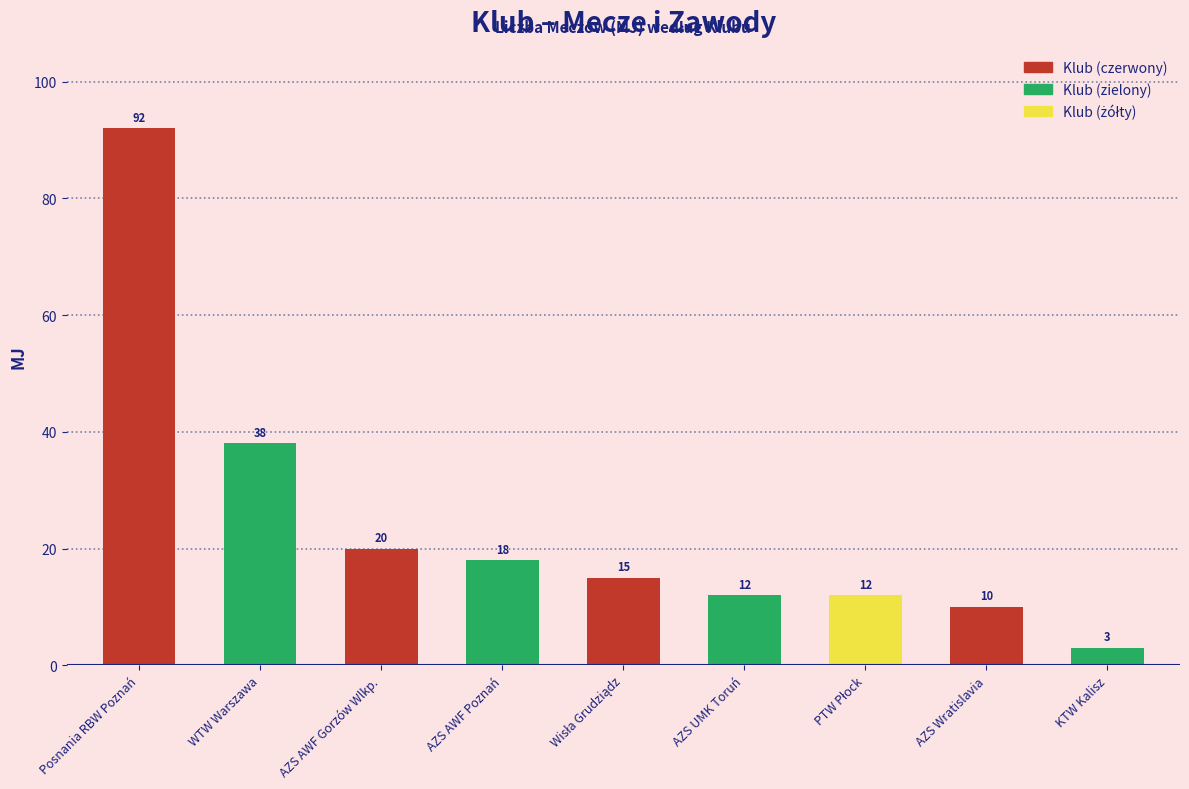

Reading right to left, extract all data points from this chart.

3	10	12	12	15	18	20	38	92